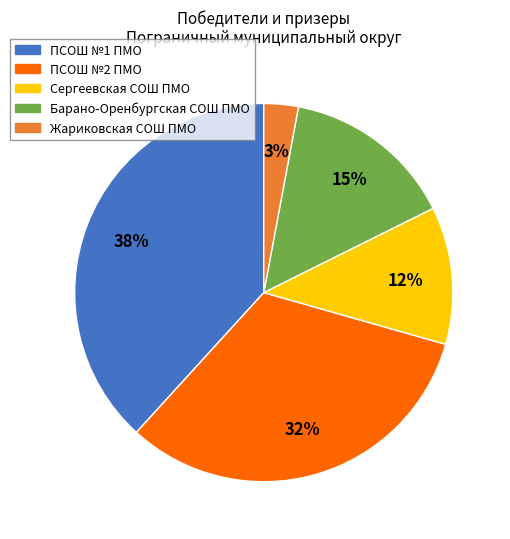

How many segments does this pie chart have?

5